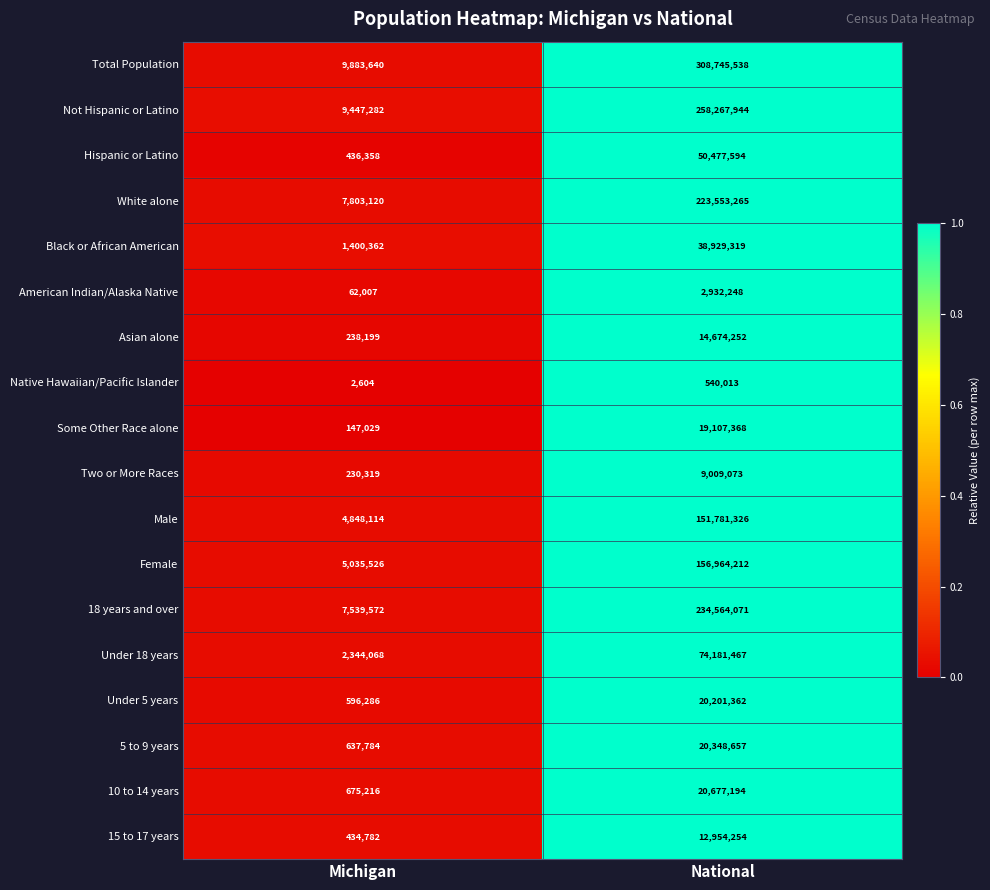

What is the total value across all series at Michigan?

51762268